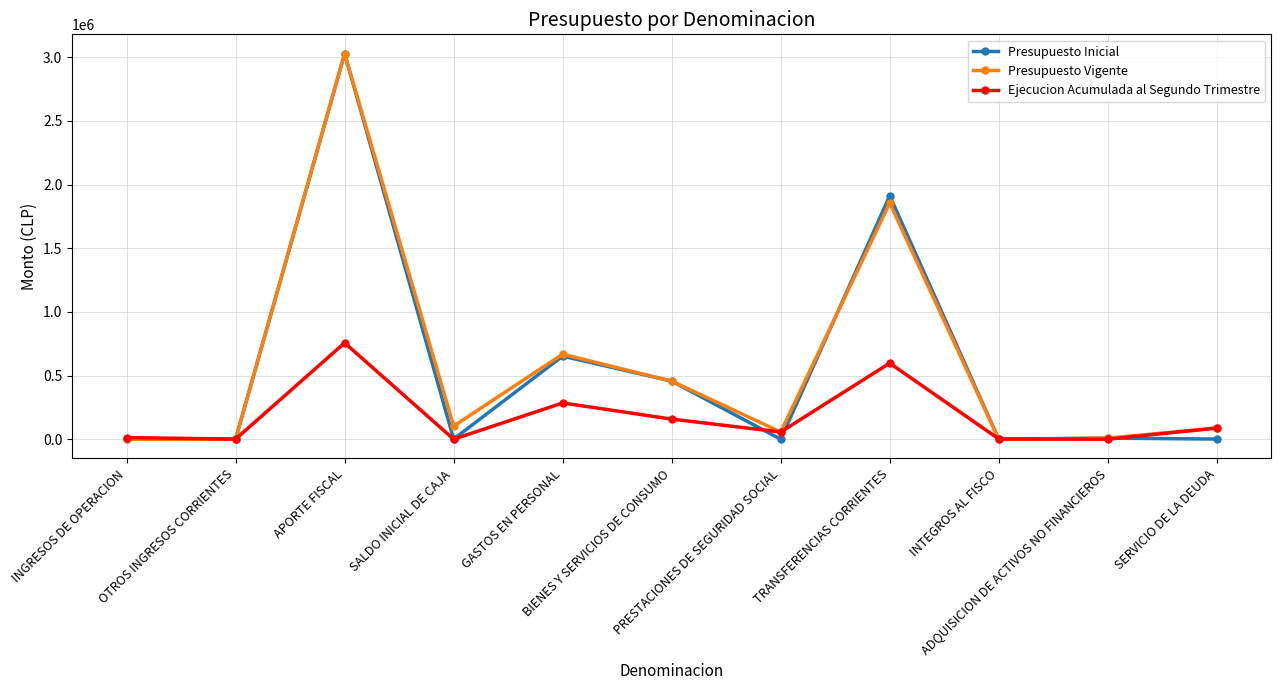

In Presupuesto Inicial, how many points are lower than both neighbors (excluding endpoints)?

3